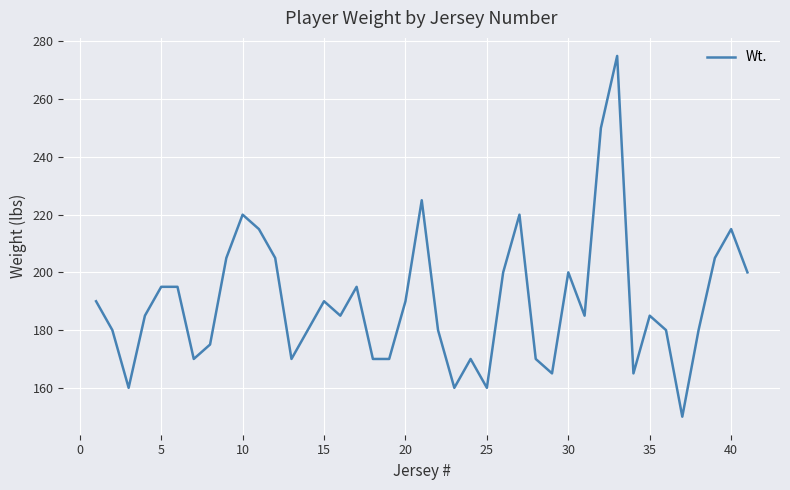

What is the smallest value displayed?

150